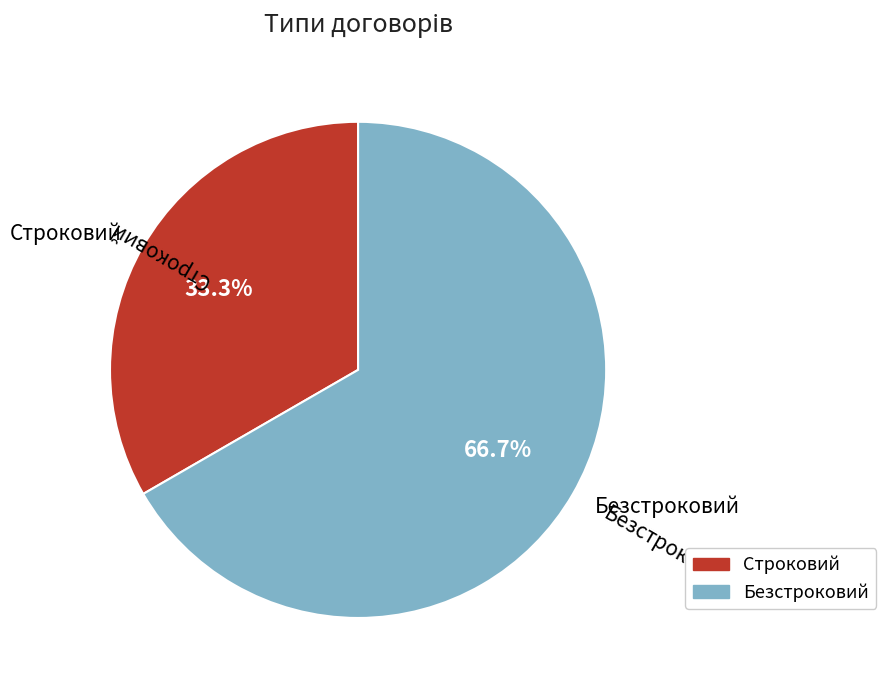

Between Строковий and Безстроковий, which is larger?

Безстроковий